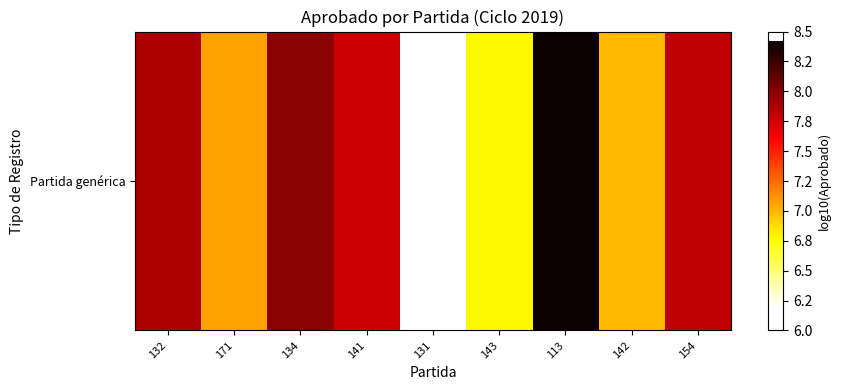

Rank the categories by value from lowest to highest.

131, 143, 142, 171, 141, 154, 132, 134, 113